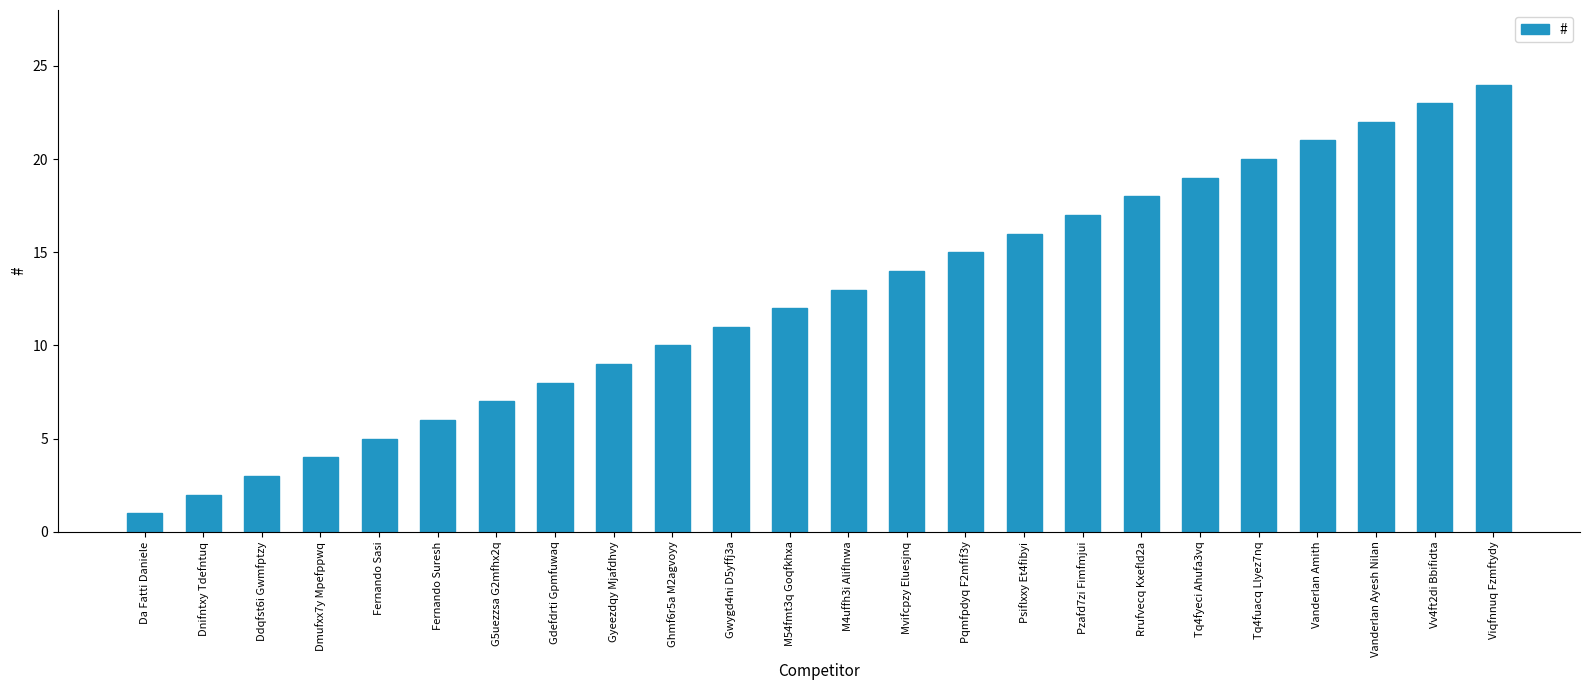

What is the label of the 22nd bar from the right?

Ddqfst6i Gwmfptzy